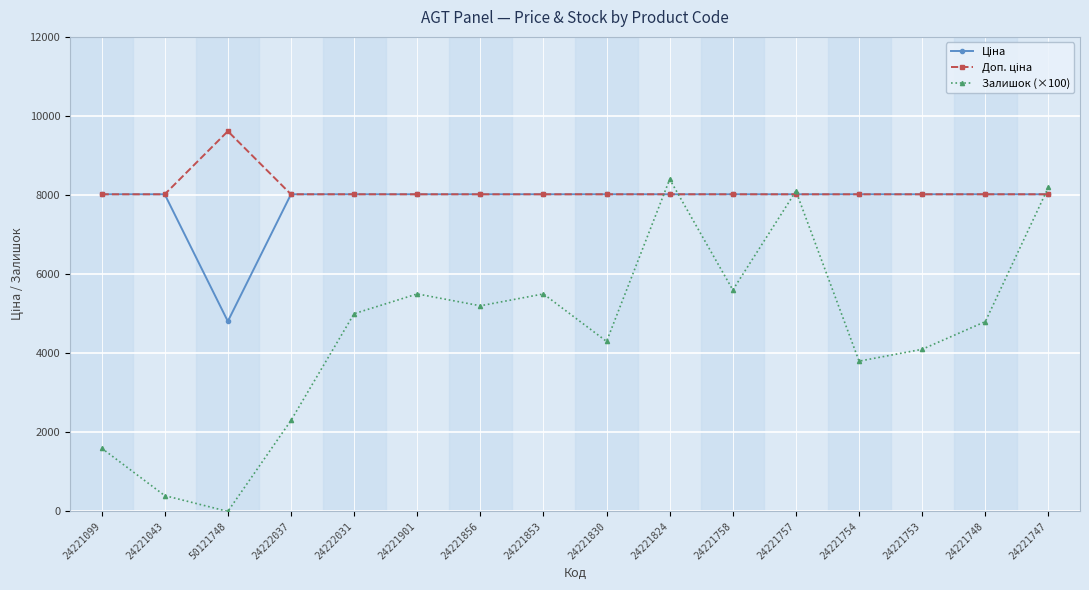

Is it true that Залишок (×100) equals 5500.0 at 24221901?

True